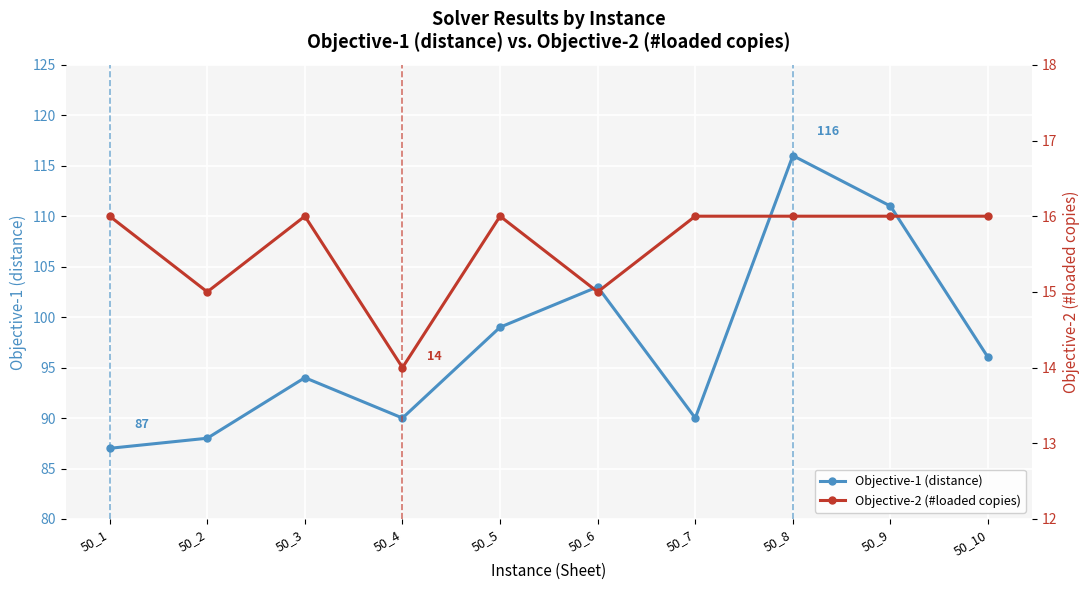

True or false: Objective-1 (distance) and Objective-2 (#loaded copies) cross at least once.

False